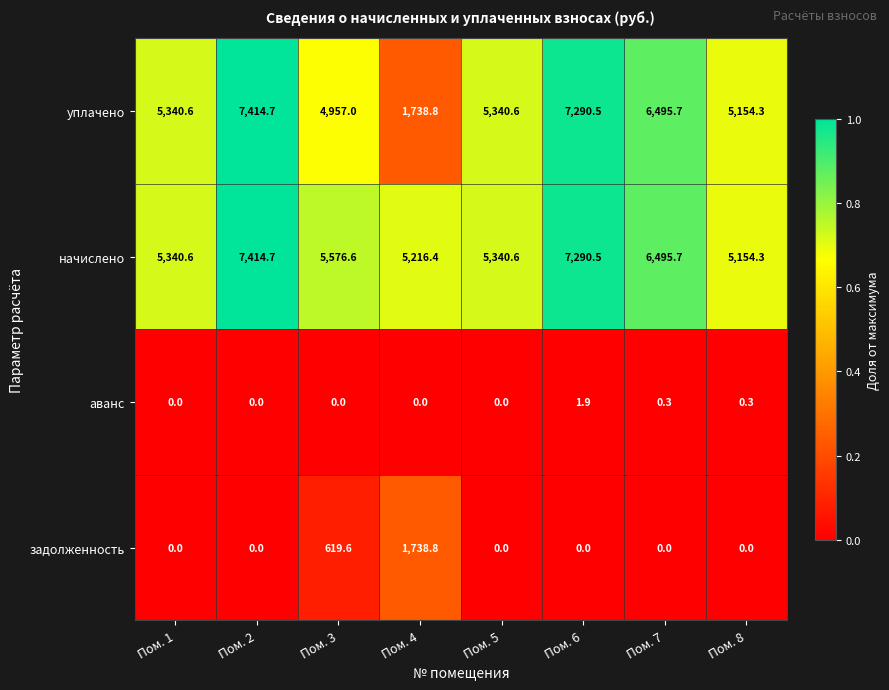

The уплачено series shows 4957.0 at Пом. 3. True or false?

True